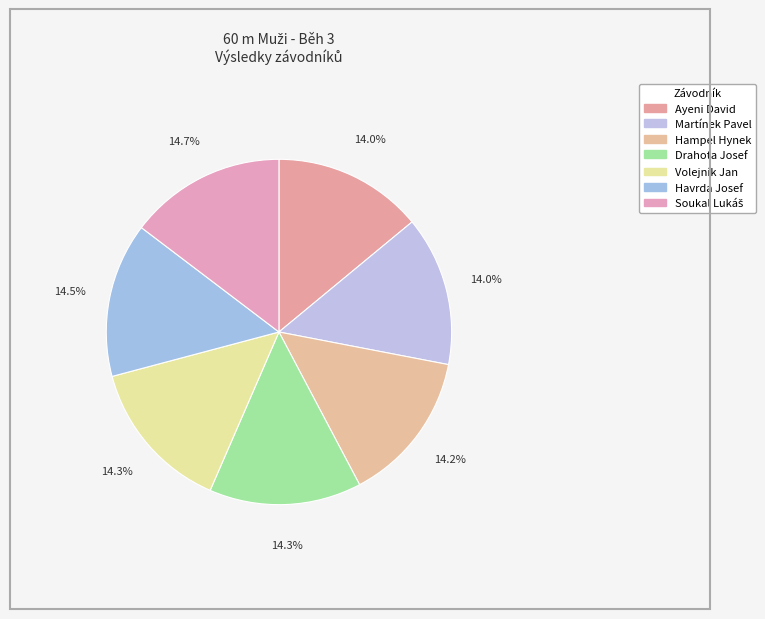

Count the number of slices in the pie.

7